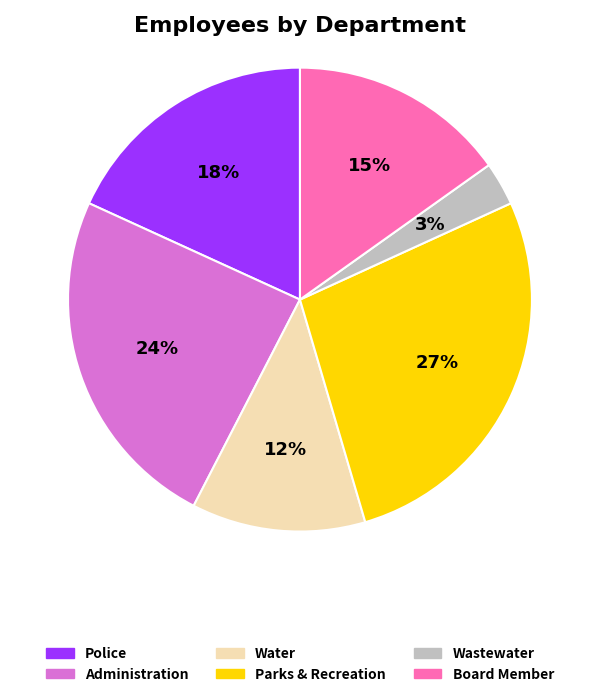

Which category has the smallest portion of the pie?

Wastewater